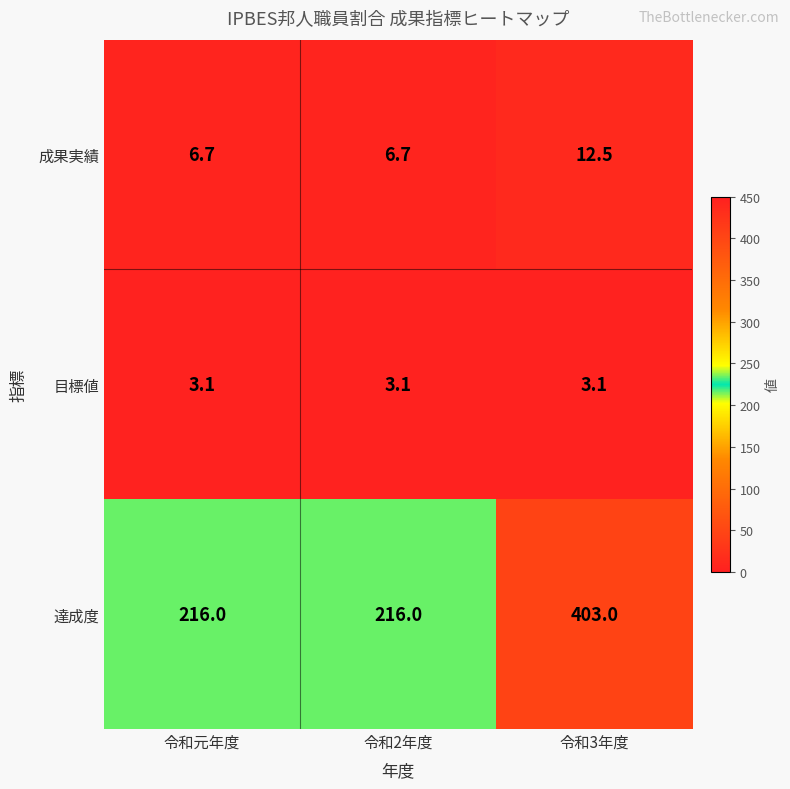

Reading right to left, extract all data points from this chart.

成果実績: 令和3年度=12.5	令和2年度=6.7	令和元年度=6.7
目標値: 令和3年度=3.1	令和2年度=3.1	令和元年度=3.1
達成度: 令和3年度=403.0	令和2年度=216.0	令和元年度=216.0